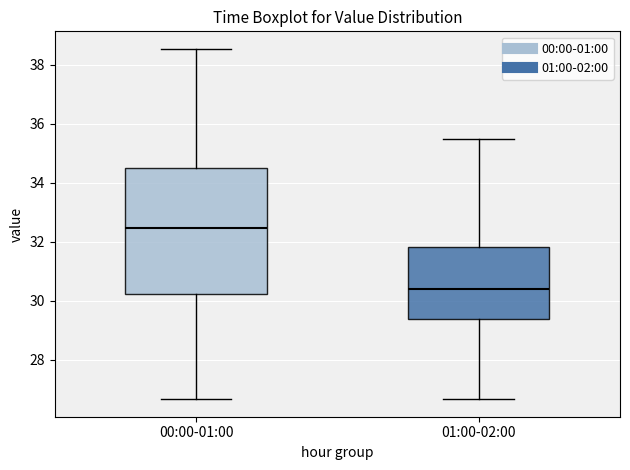

Reading left to right, read every box against the y-axis: the position of its median line, the range the box covers, and the ends of its whiskers. The values are not printed on the chart, so give them approximately, as read against the axis.

00:00-01:00: median 32.4, box 30.2 to 34.6, whiskers 26.6 to 38.6
01:00-02:00: median 30.4, box 29.4 to 31.8, whiskers 26.6 to 35.4